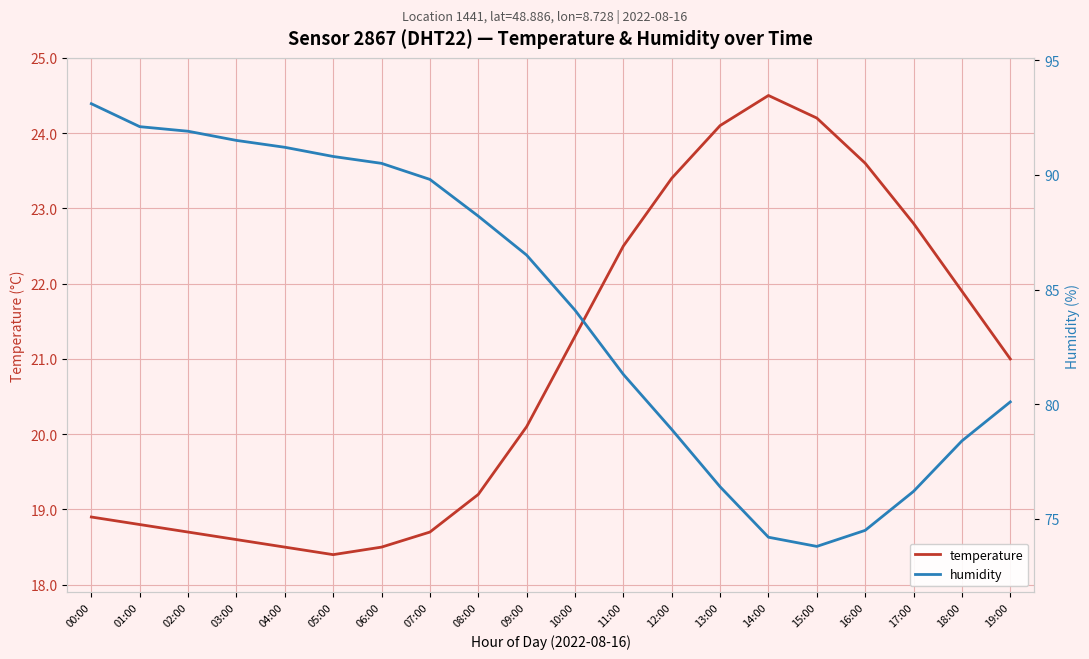

Reading left to right, list all the values displayed in this chart.

temperature: 00:00=18.9	01:00=18.8	02:00=18.7	03:00=18.6	04:00=18.5	05:00=18.4	06:00=18.5	07:00=18.7	08:00=19.2	09:00=20.1	10:00=21.3	11:00=22.5	12:00=23.4	13:00=24.1	14:00=24.5	15:00=24.2	16:00=23.6	17:00=22.8	18:00=21.9	19:00=21.0
humidity: 00:00=93.1	01:00=92.1	02:00=91.9	03:00=91.5	04:00=91.2	05:00=90.8	06:00=90.5	07:00=89.8	08:00=88.2	09:00=86.5	10:00=84.1	11:00=81.3	12:00=78.9	13:00=76.4	14:00=74.2	15:00=73.8	16:00=74.5	17:00=76.2	18:00=78.4	19:00=80.1